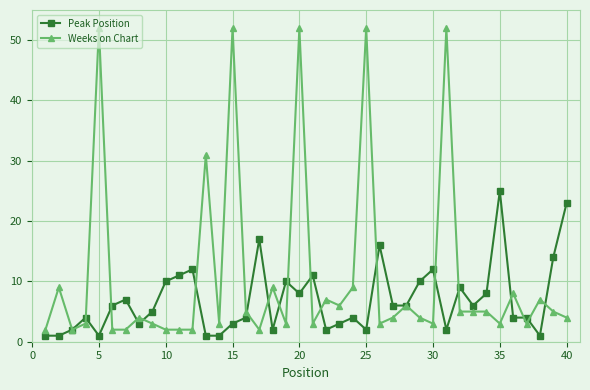

True or false: Weeks on Chart has more than 0 points higher than both neighbors.

True